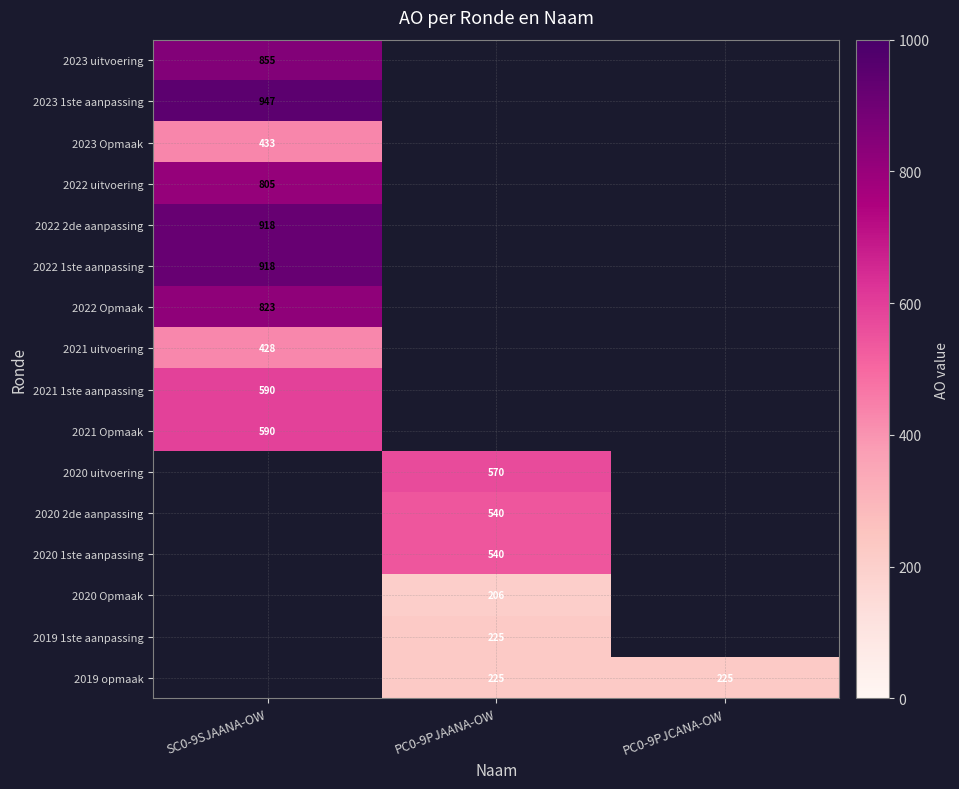

What is the spread (max minus min) of values at SC0-9SJAANA-OW?

519.0